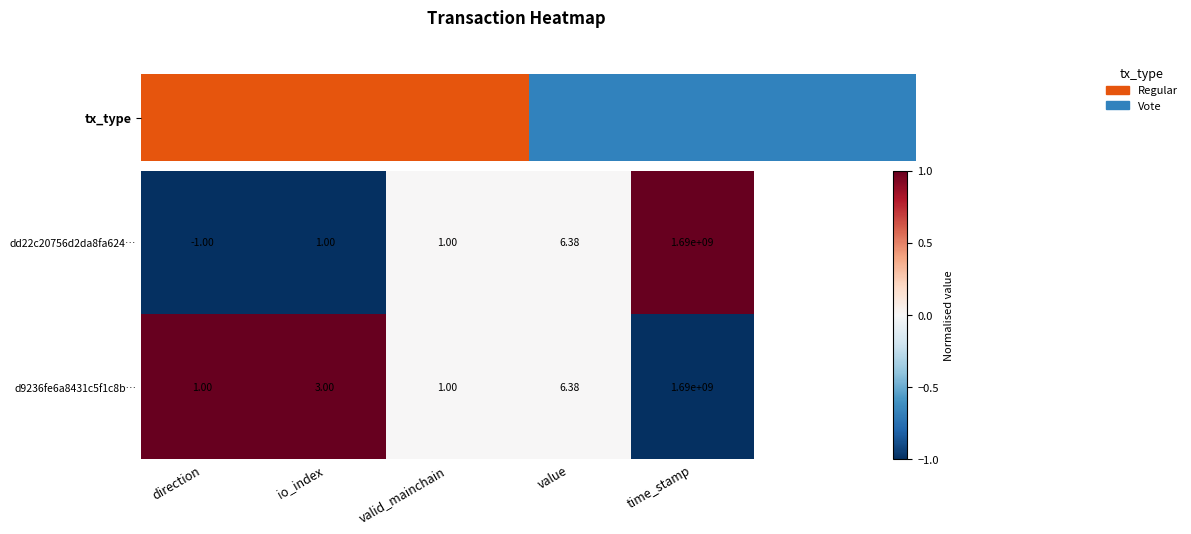

Which category has the highest value in the dd22c20756d2da8fa624… series?

time_stamp